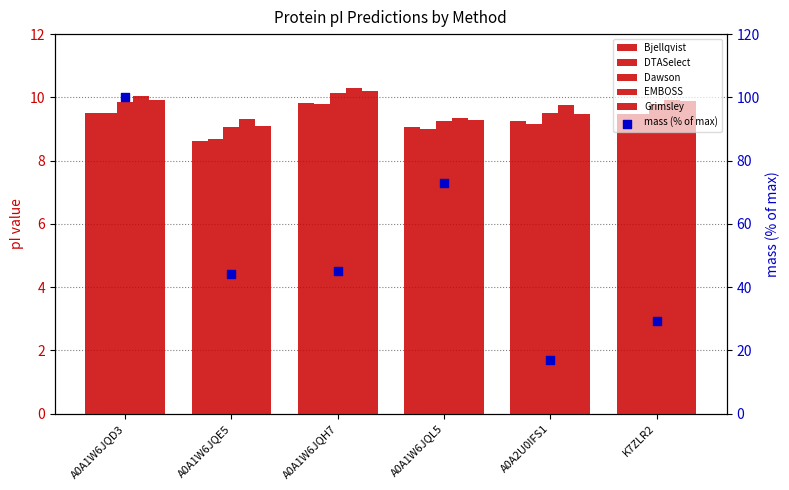

Is the value of EMBOSS at A0A1W6JQL5 greater than the value of Bjellqvist at A0A1W6JQE5?

Yes